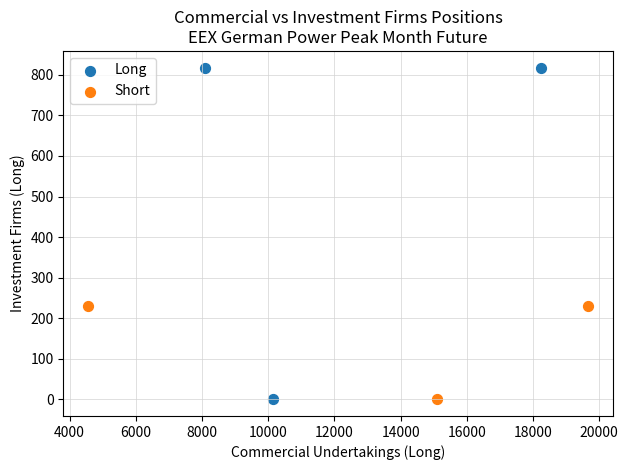

Which series reaches the maximum Y coordinate?

Long